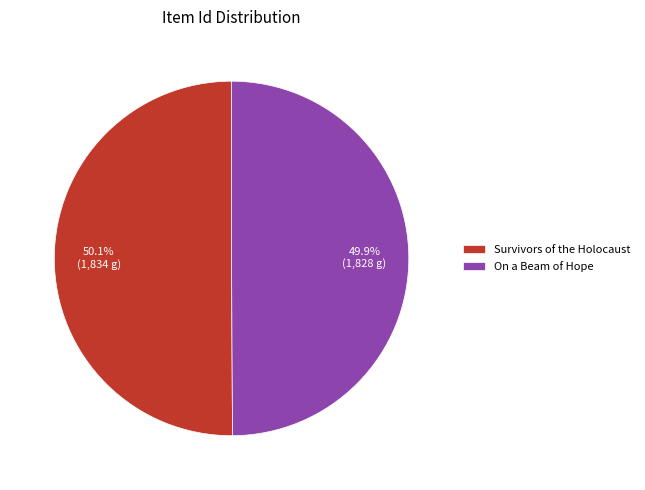

What is the ratio of the value at On a Beam of Hope to the value at Survivors of the Holocaust?

1.0